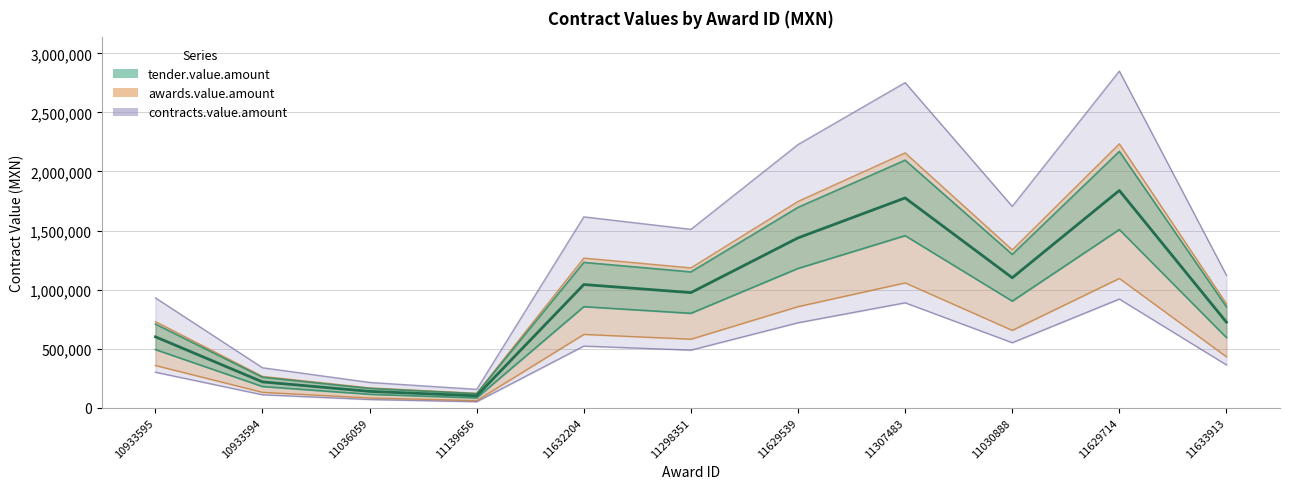

In awards.value.amount, how many points are higher than both neighbors (excluding endpoints)?

3